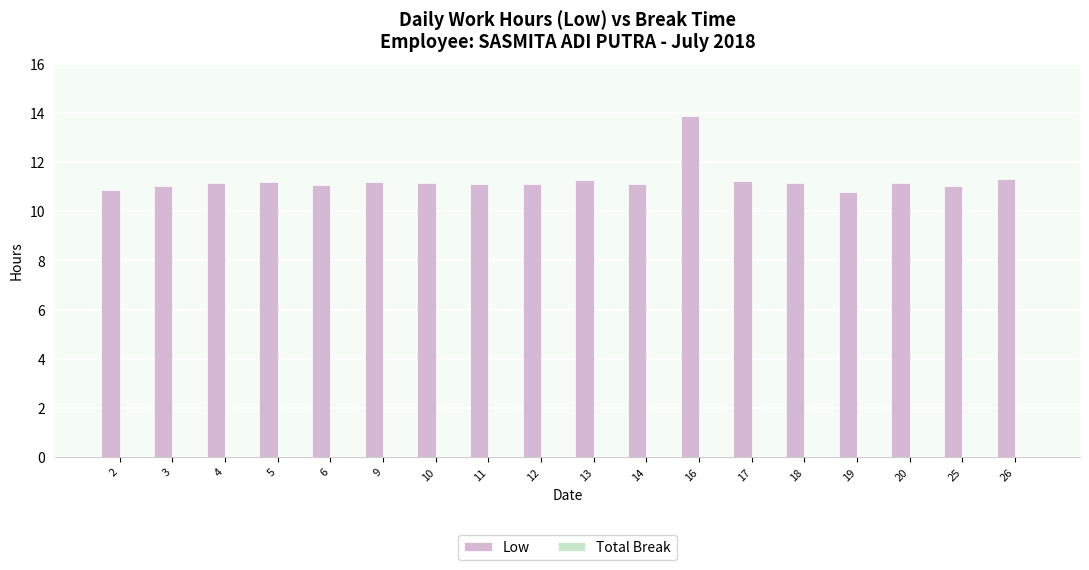

What is the ratio of the value at 12 to the value at 16?

0.8